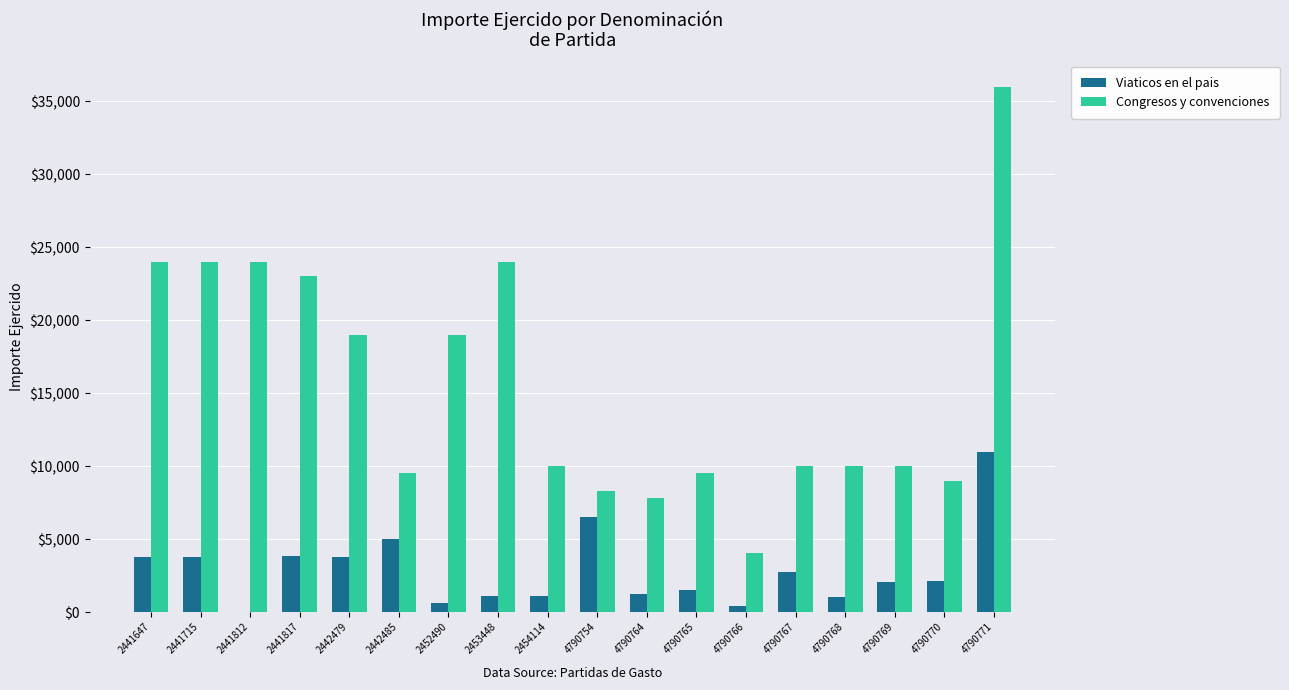

Which label corresponds to the largest value in the chart?

4790771